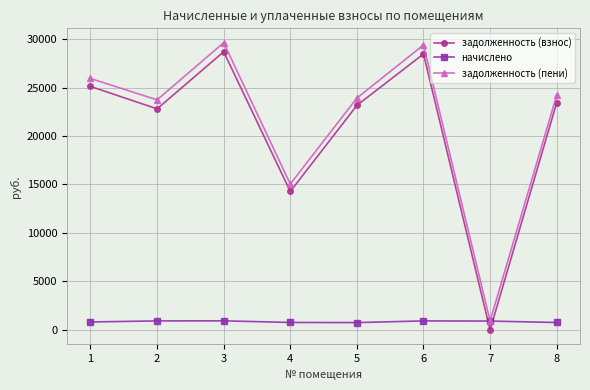

At which label is задолженность (пени) closest to 15268?

4